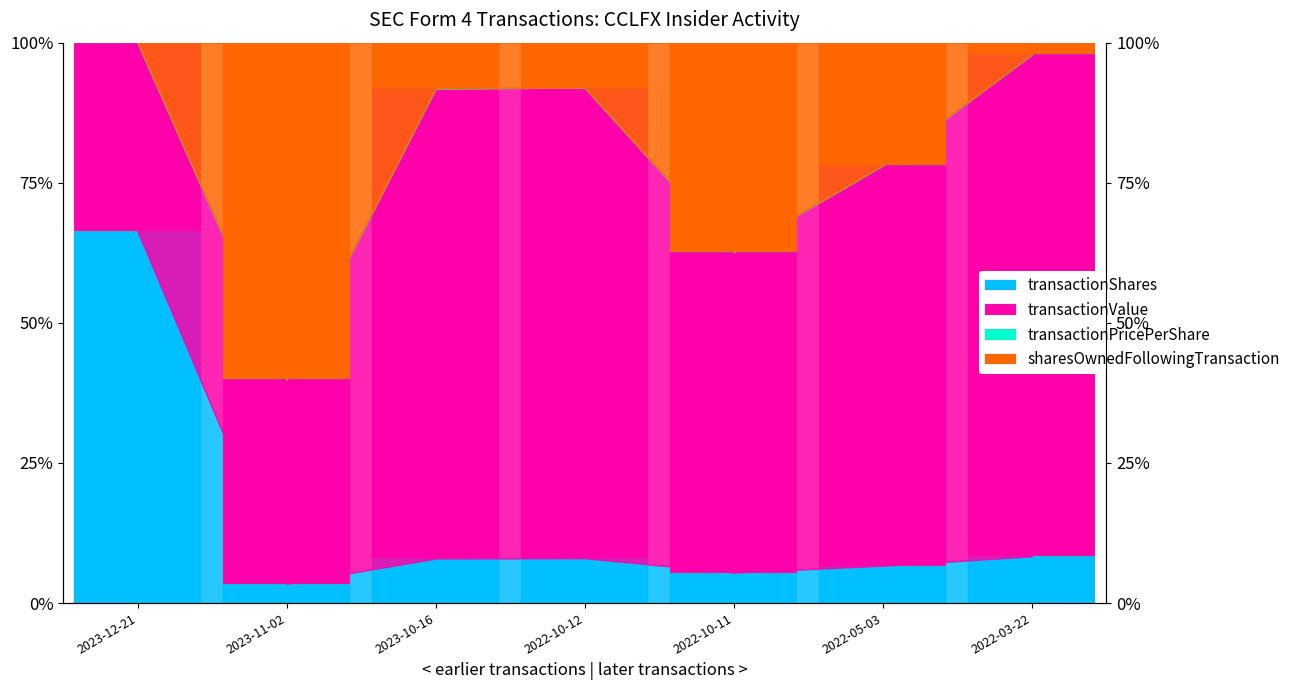

Which series has the largest total across all categories?

transactionValue